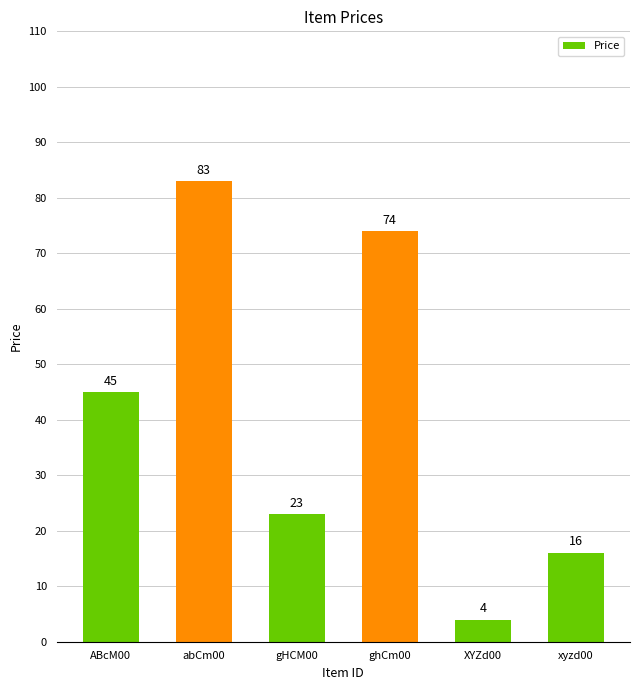

What is the greatest value displayed?

83